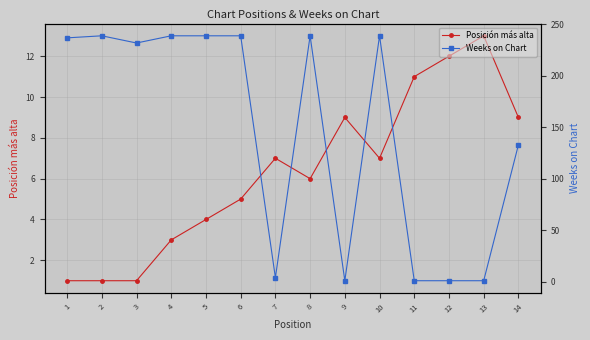

What is the maximum value shown in the chart?

239